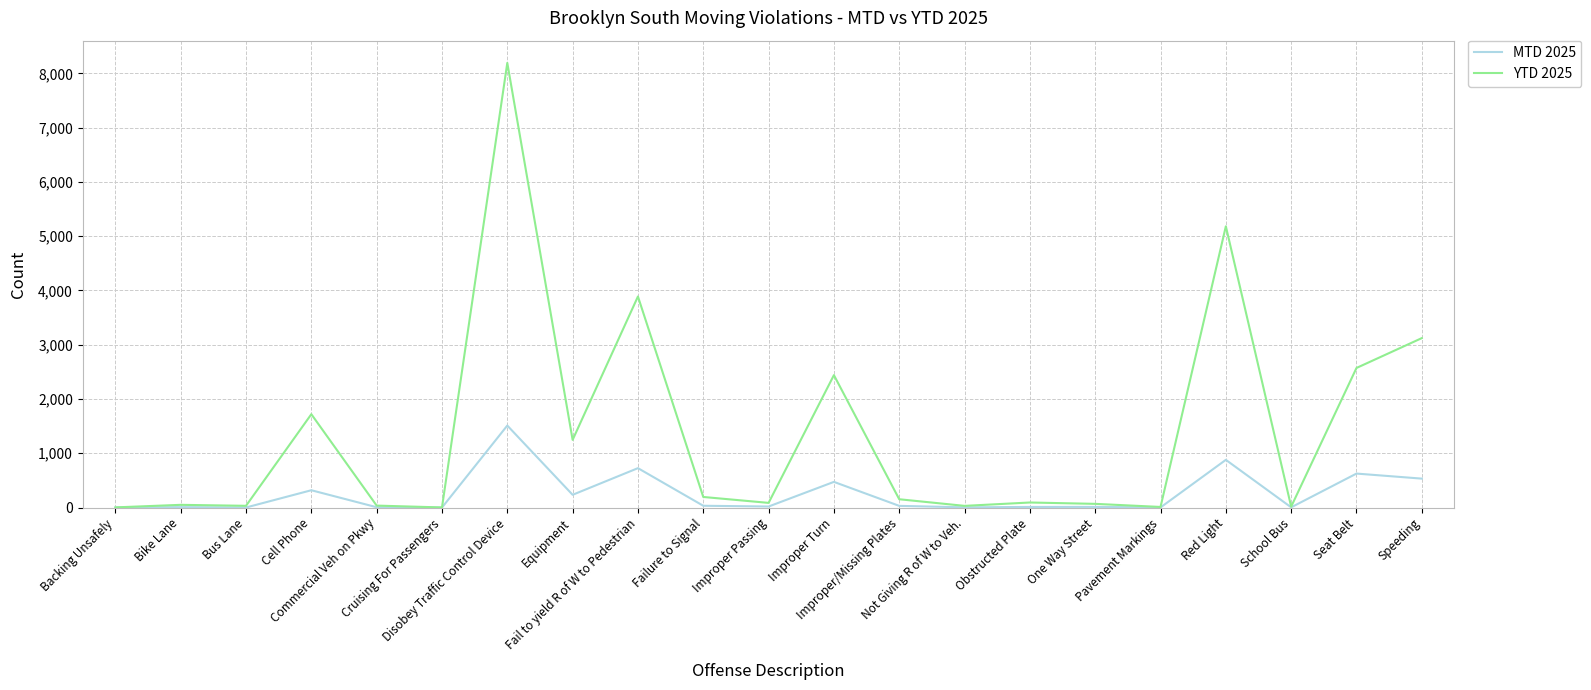

What is the maximum value shown in the chart?

8193